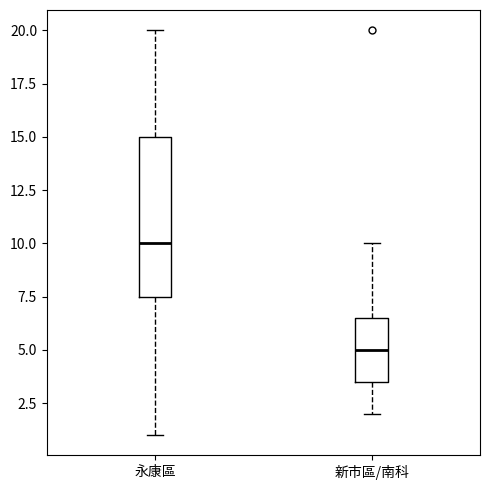

Where does the lower whisker of the box for 新市區/南科 end on the y-axis? The values are not printed on the chart, so give them approximately, as read against the axis.

2.0